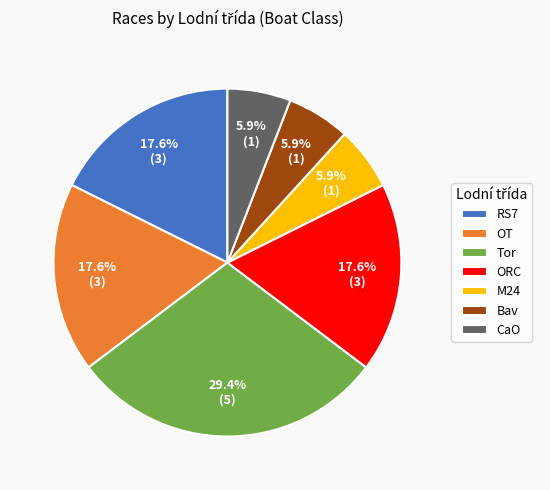

Is the sum of OT and RS7 greater than half?

No